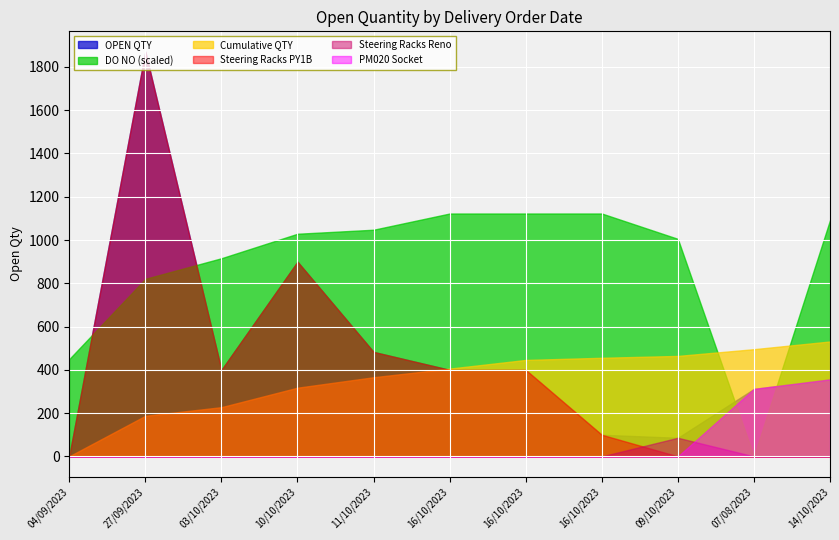

What is the approximate value at 03/10/2023, to the nearest 50?

400